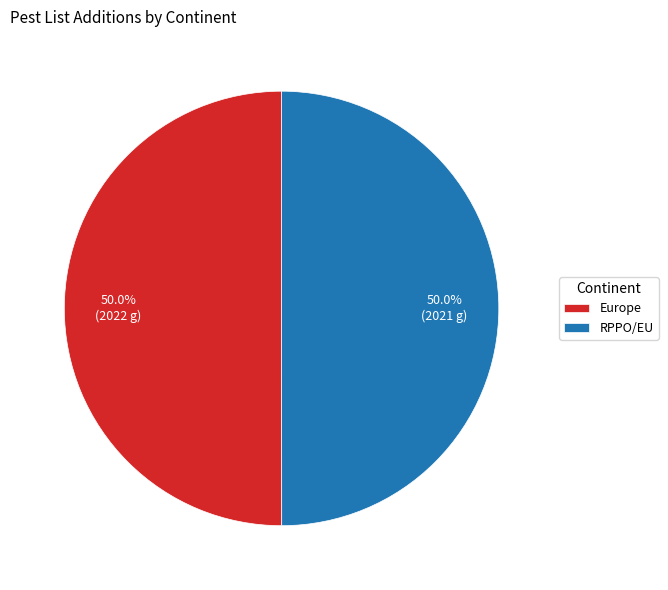

To the nearest percent, what is the average slice percentage?

50%